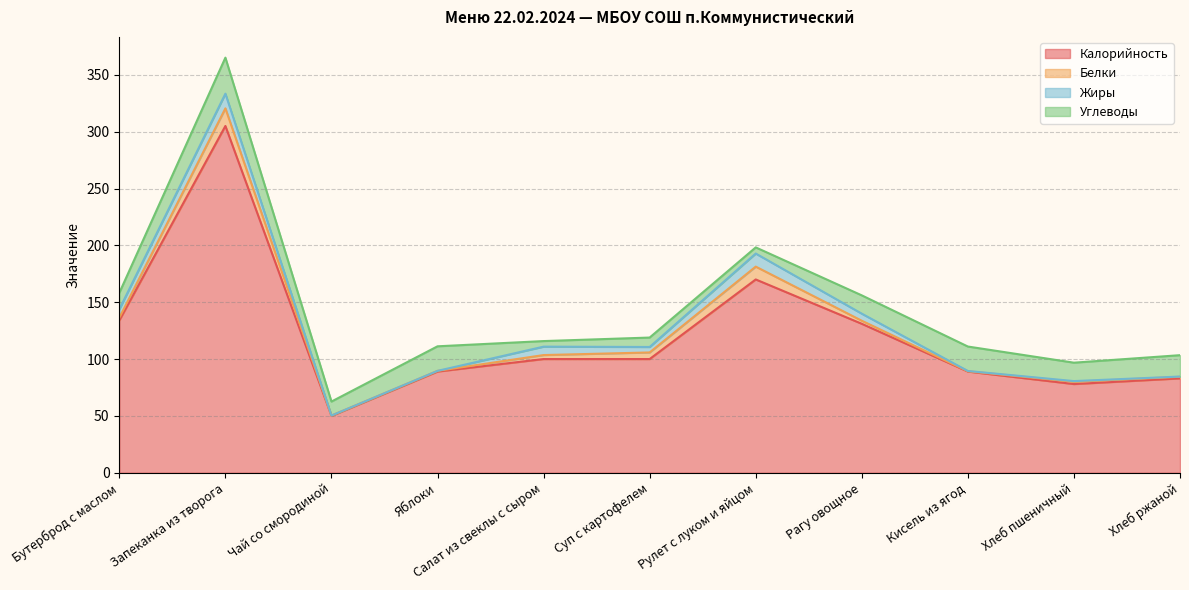

Which category has the lowest value across all series?

Чай со смородиной